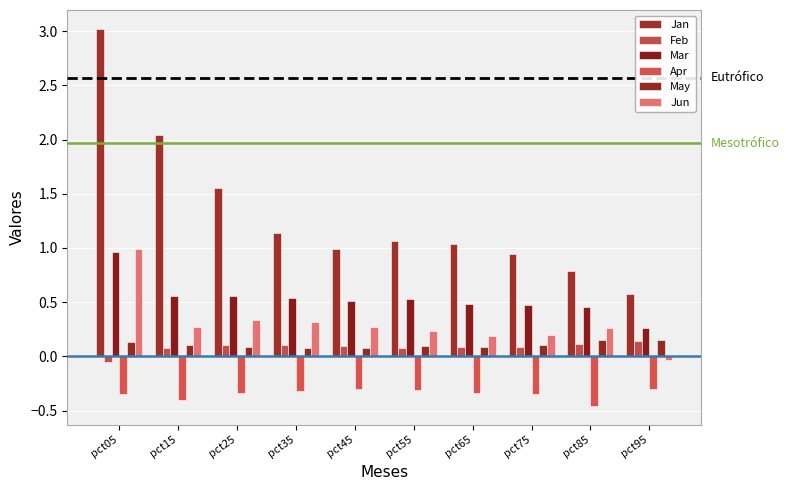

The value of Feb at pct55 is 0.0. True or false?

False